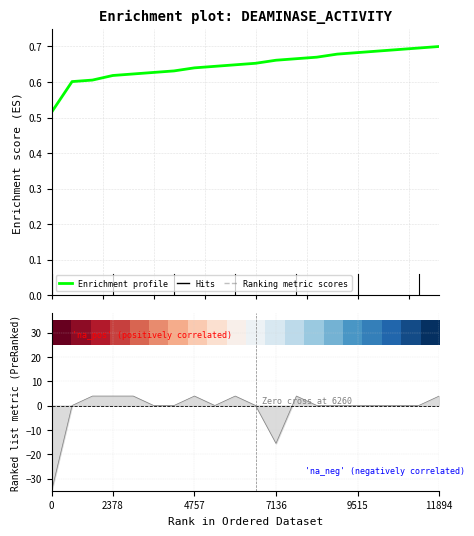

How many values in 30 are below zero?

10